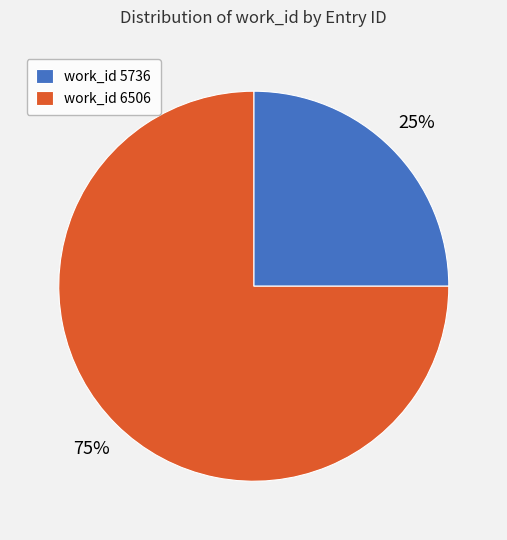

How many segments does this pie chart have?

2